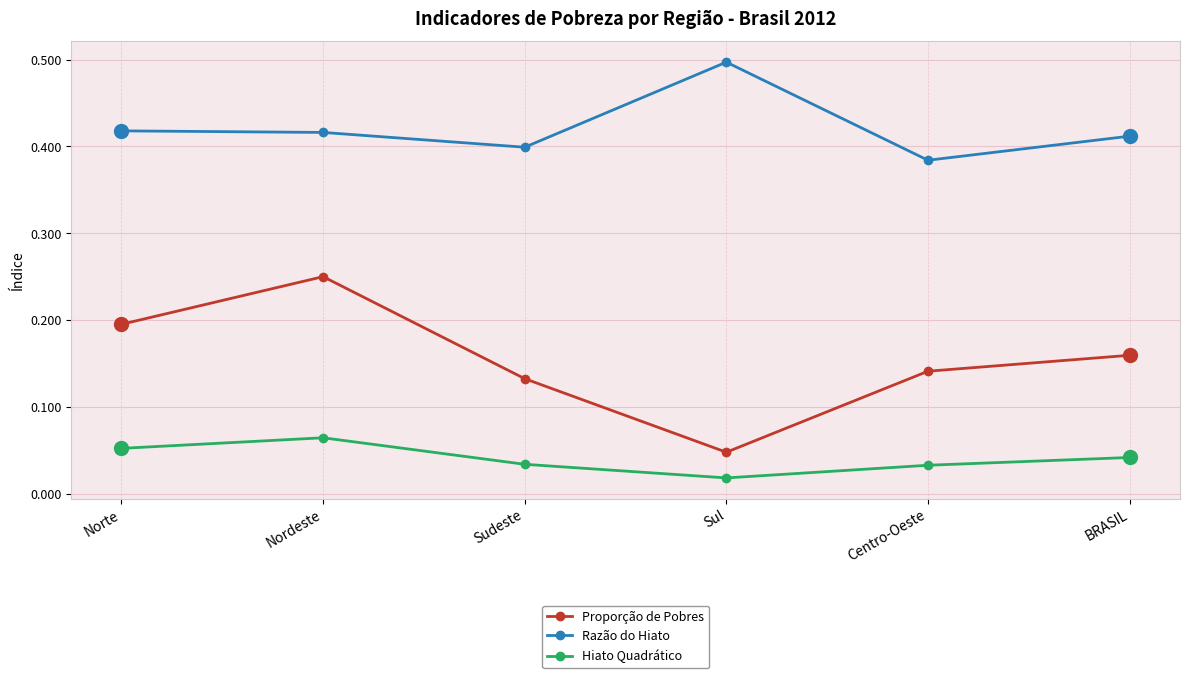

The value of Hiato Quadrático at Sudeste is 0.1. True or false?

False